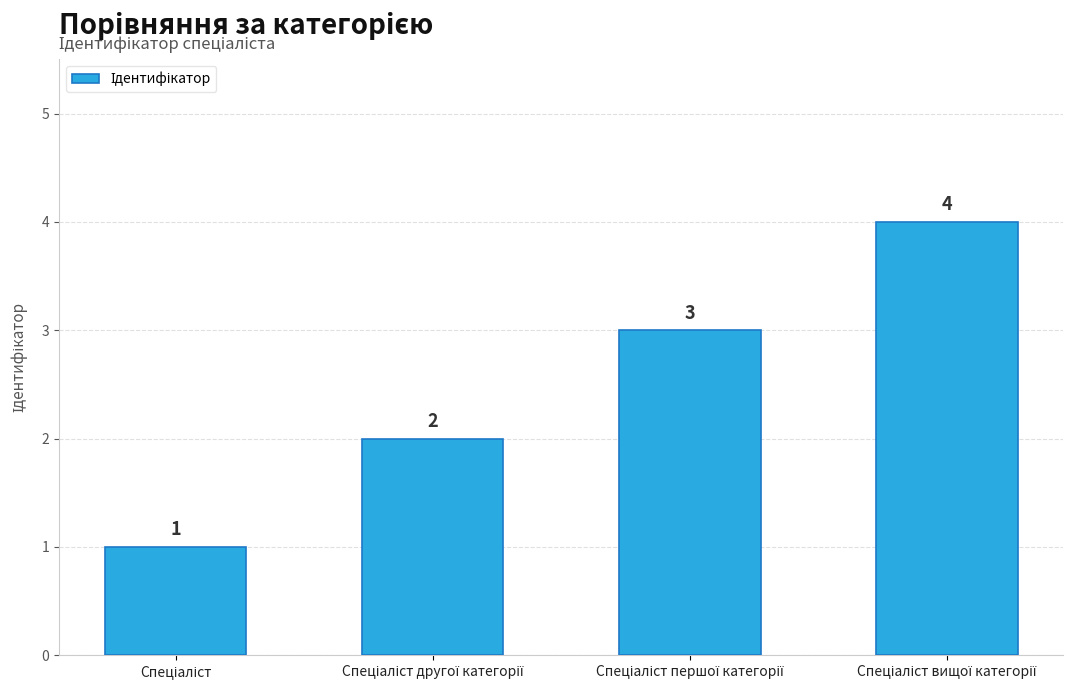

How many values are between 2 and 4?

3